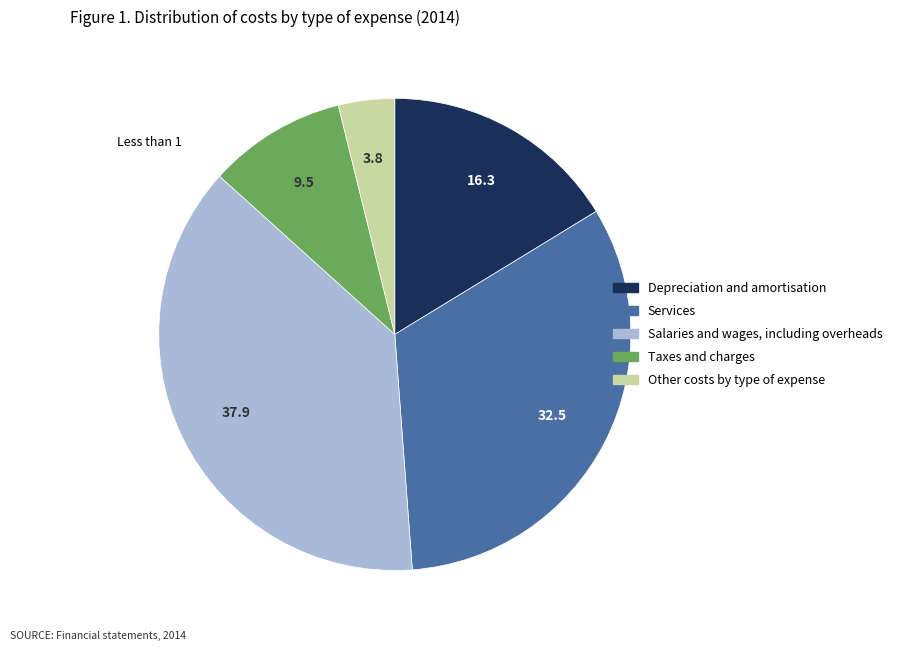

Is Depreciation and amortisation the majority of the pie?

No